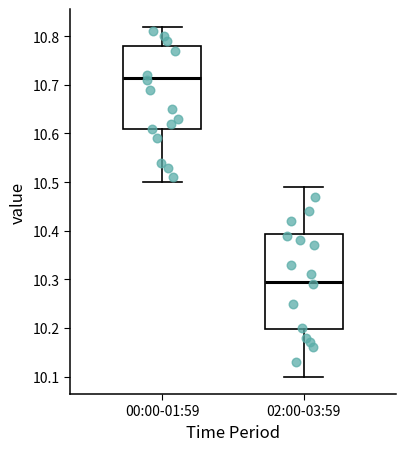

Reading left to right, transcribe this box plot: for each box, give where its median line is, the range the box spans, and where its two whiskers end, as read against the y-axis. The values are not printed on the chart, so give them approximately, as read against the axis.

00:00-01:59: median 10.72, box 10.61 to 10.78, whiskers 10.50 to 10.82
02:00-03:59: median 10.30, box 10.20 to 10.39, whiskers 10.10 to 10.49